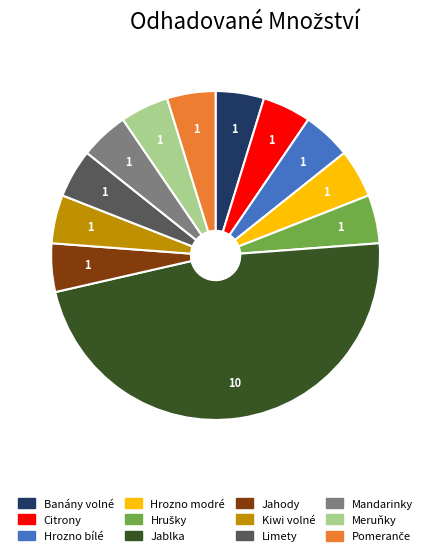

Is it true that Jablka is 48% of the pie?

True